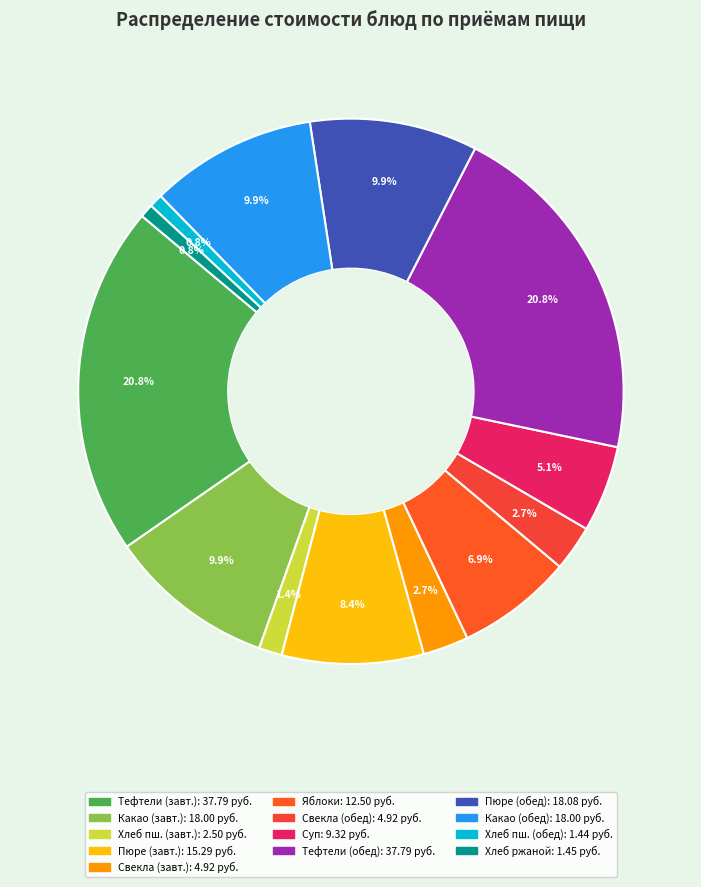

What is the largest slice in the pie chart?

Тефтели из птицы (завтрак)